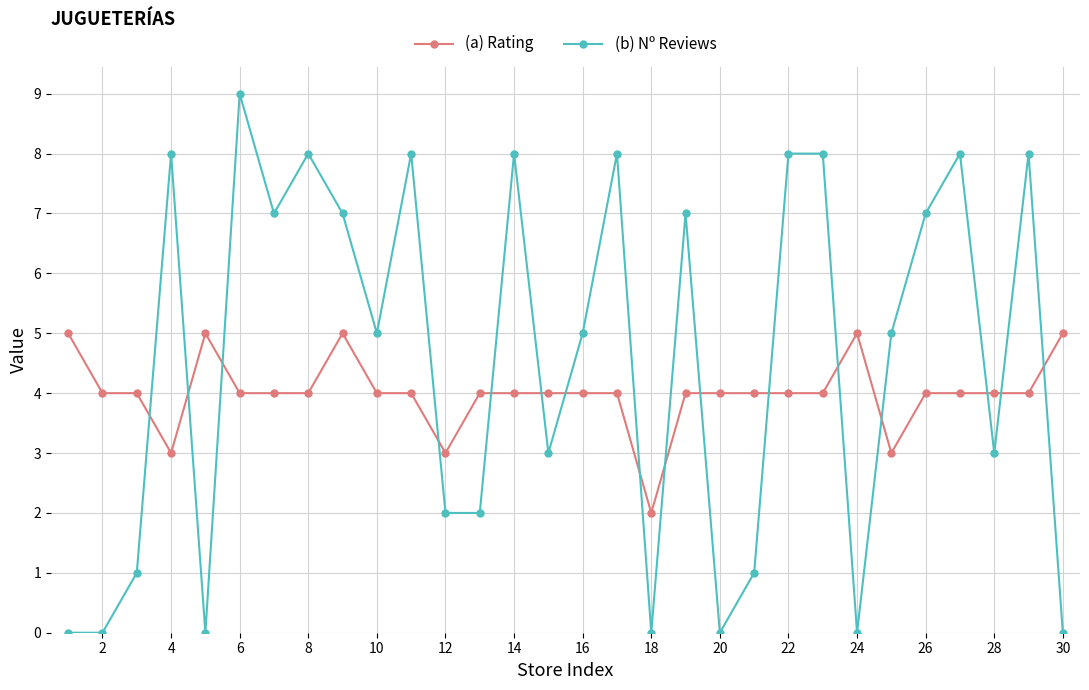

Rank the series by their average value, from highest to lowest.

(b) Nº Reviews, (a) Rating